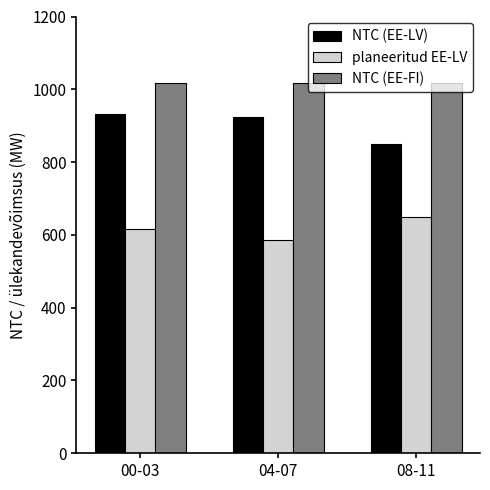

What is the sum of the NTC (EE-LV) values at 00-03 and 08-11?

1779.8